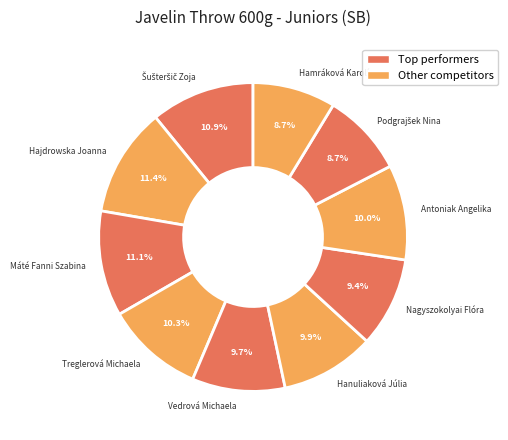

Does Treglerová Michaela account for over 50% of the chart?

No